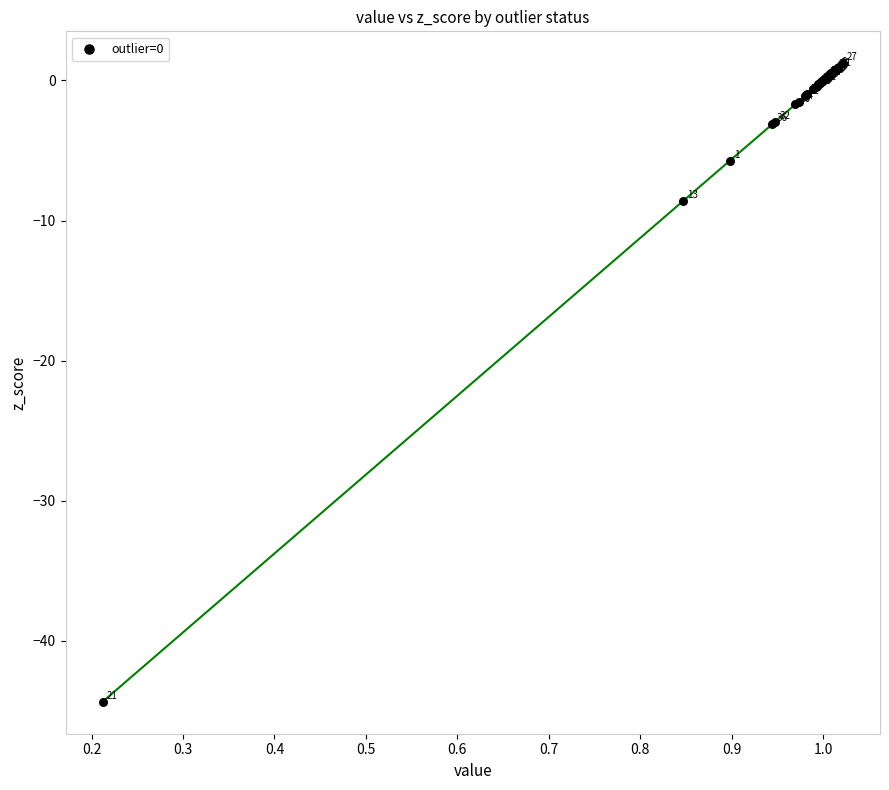

What Y value in the scatter plot is closest to -21?

-8.6